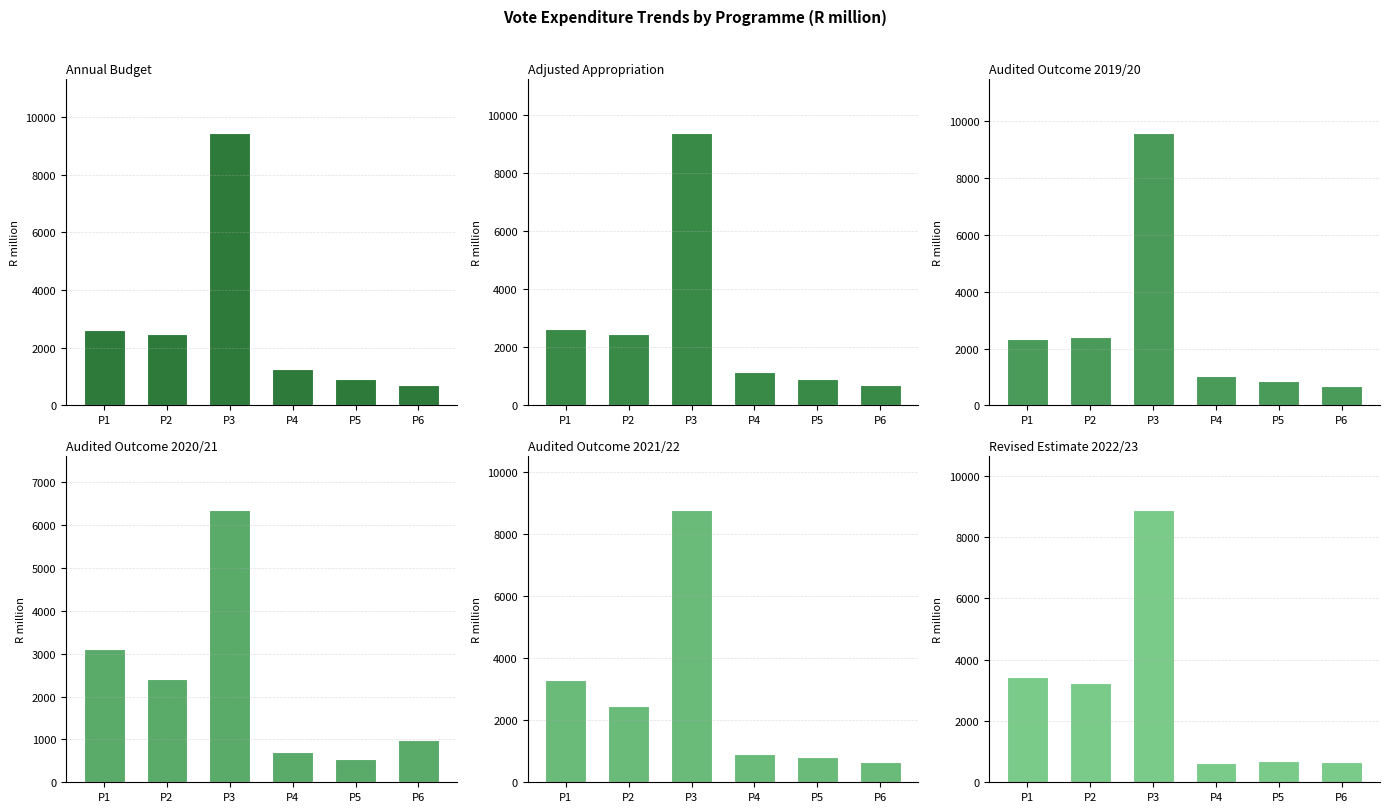

Reading right to left, transcribe all the data shown in this chart.

Annual Budget: 712.8	908.0	1263.2	9435.9	2471.0	2607.7
Adjusted Appropriation: 713.9	900.9	1150.6	9374.9	2455.6	2633.1
Audited Outcome 2019/20: 697.7	855.4	1046.7	9582.8	2424.6	2340.8
Audited Outcome 2020/21: 976.9	538.0	715.1	6354.5	2405.0	3119.5
Audited Outcome 2021/22: 651.0	804.5	919.6	8781.2	2471.2	3303.8
Revised Estimate 2022/23: 666.6	678.7	632.7	8881.3	3247.1	3427.2